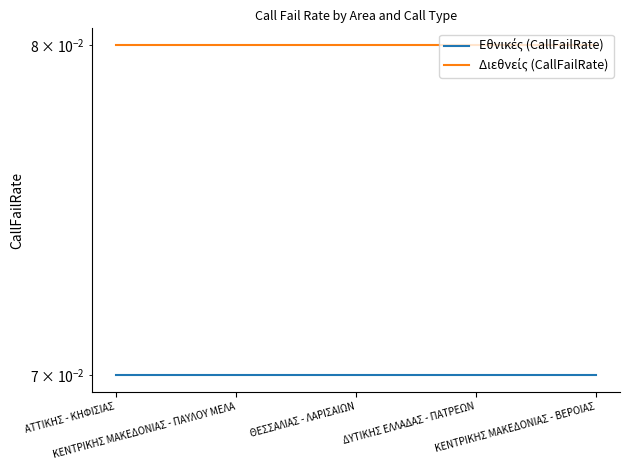

At which category is the sum across all series the highest?

ΑΤΤΙΚΗΣ - ΚΗΦΙΣΙΑΣ